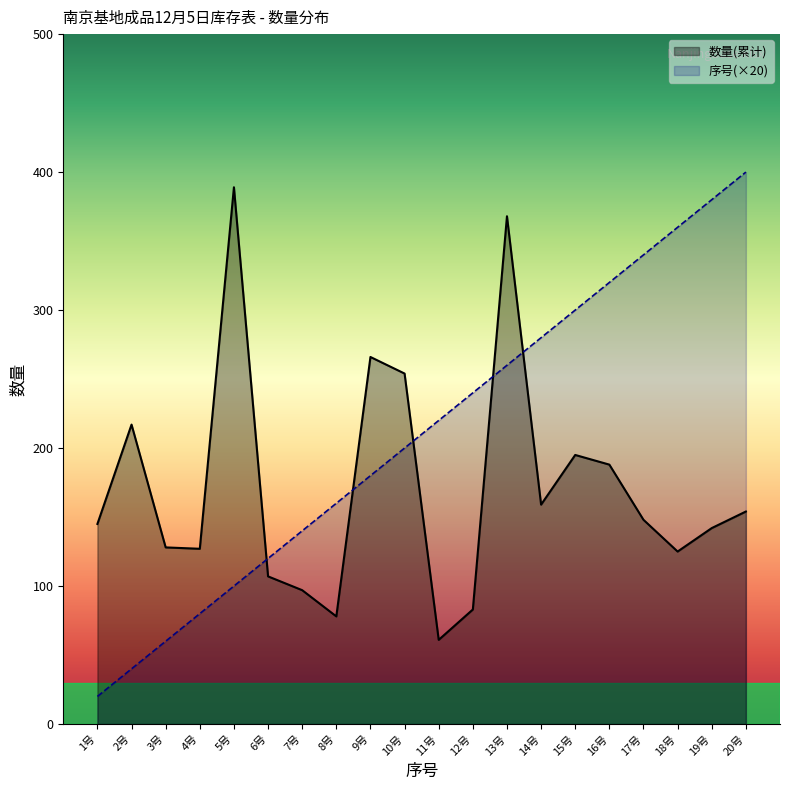

At which category is the sum across all series the highest?

13号